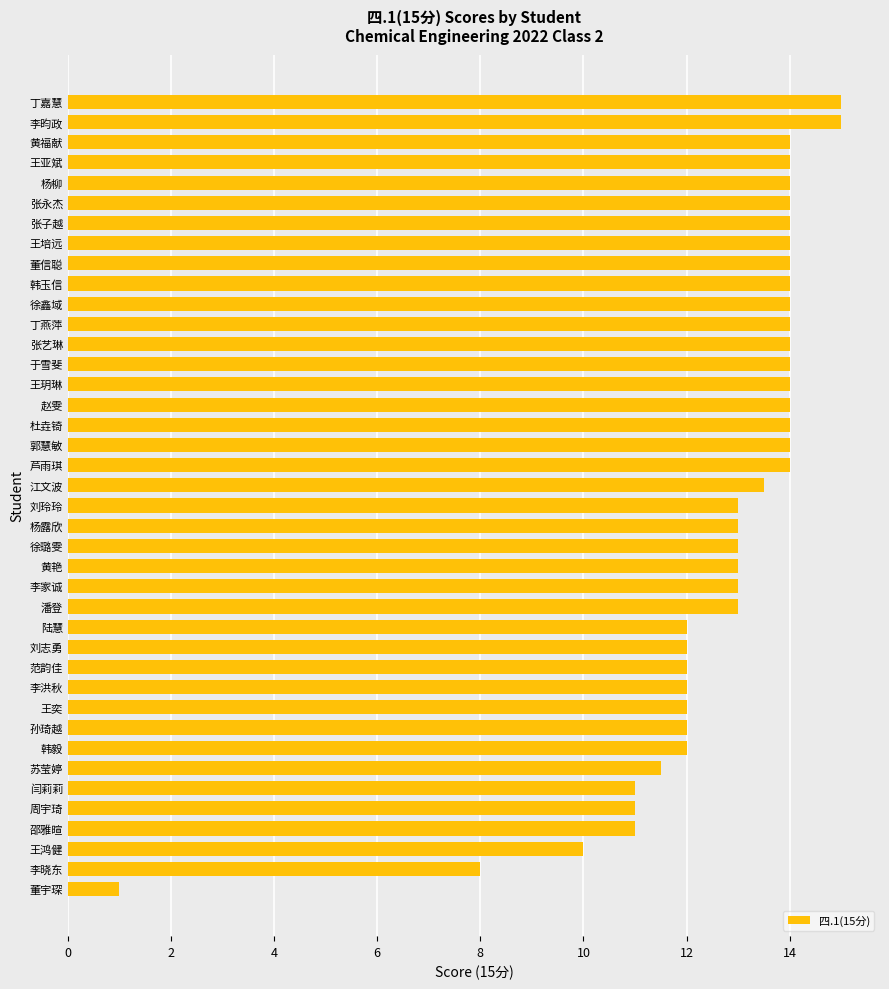

What is the smallest value displayed?

1.0